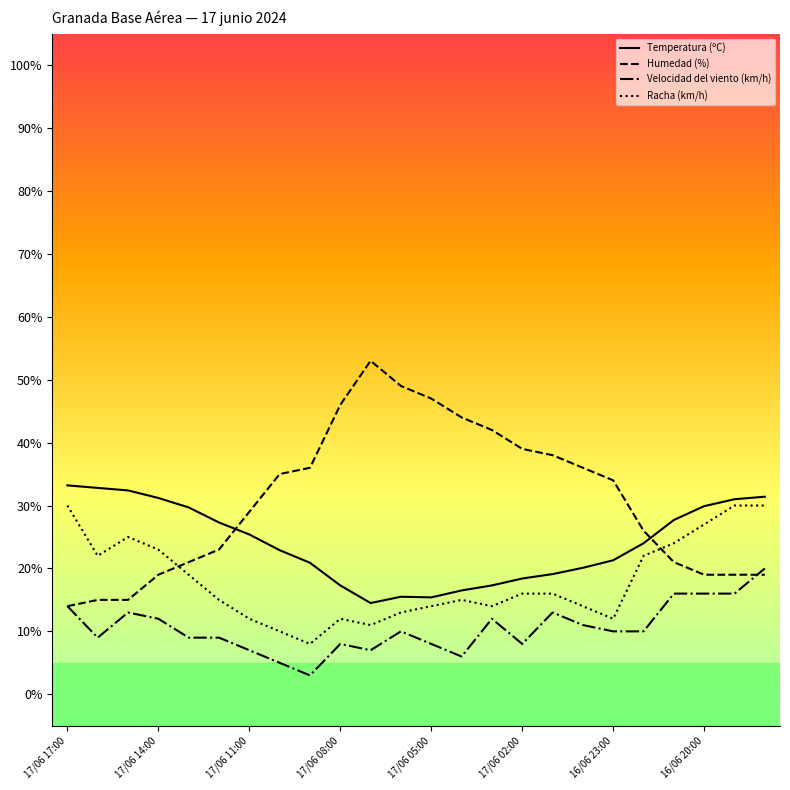

What is the maximum value shown in the chart?

53.0